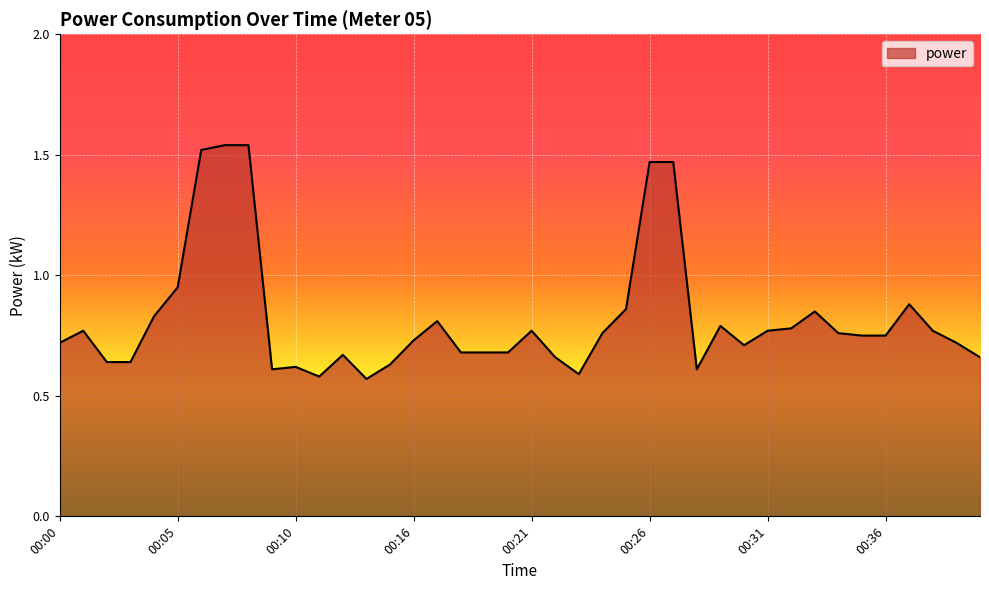

What is the difference between the maximum and minimum values?

1.0